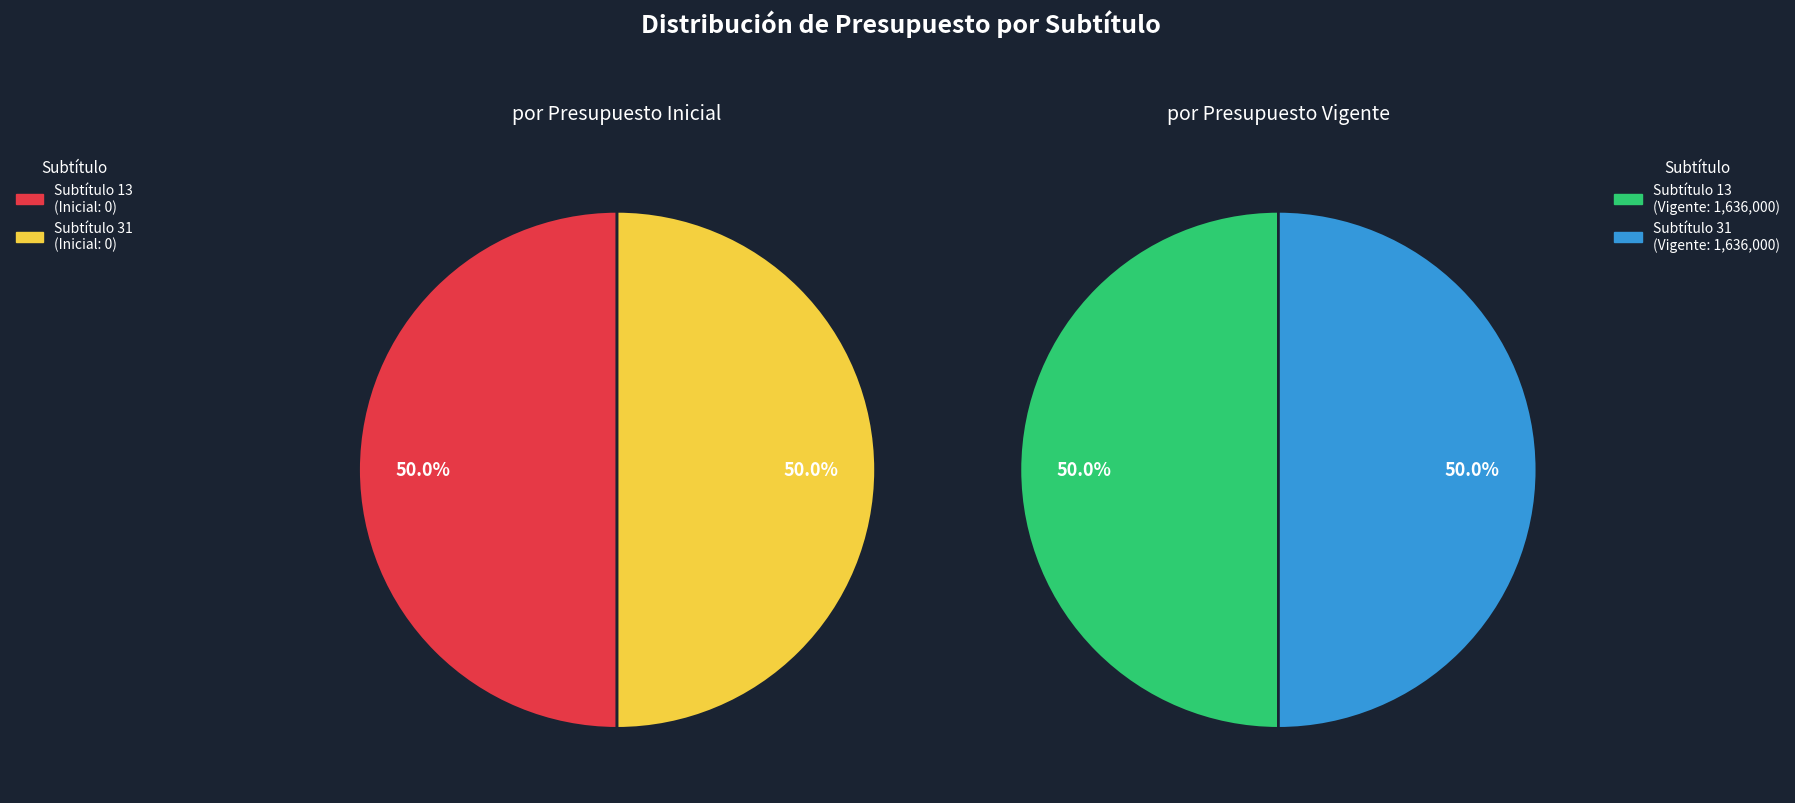

Is it true that 31 - INICIATIVAS DE INVERSIÓN is 50% of the pie?

True